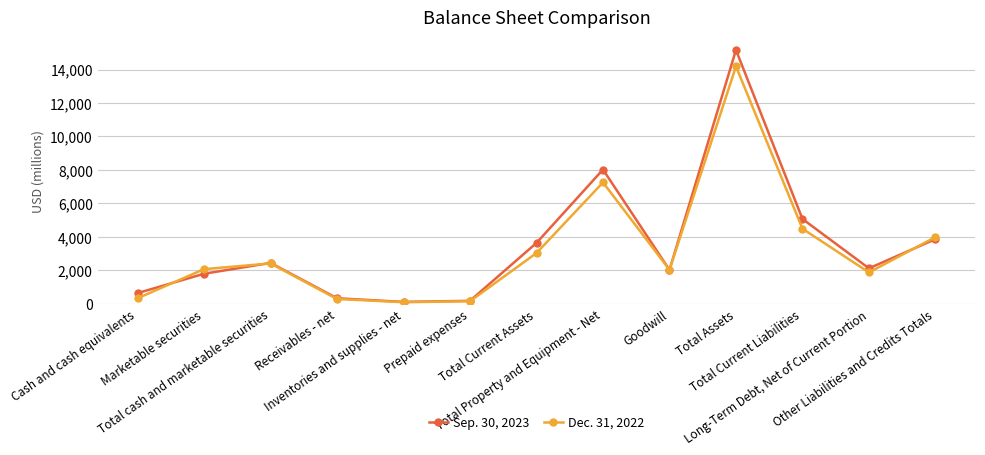

True or false: Dec. 31, 2022 and Sep. 30, 2023 intersect in this chart.

True